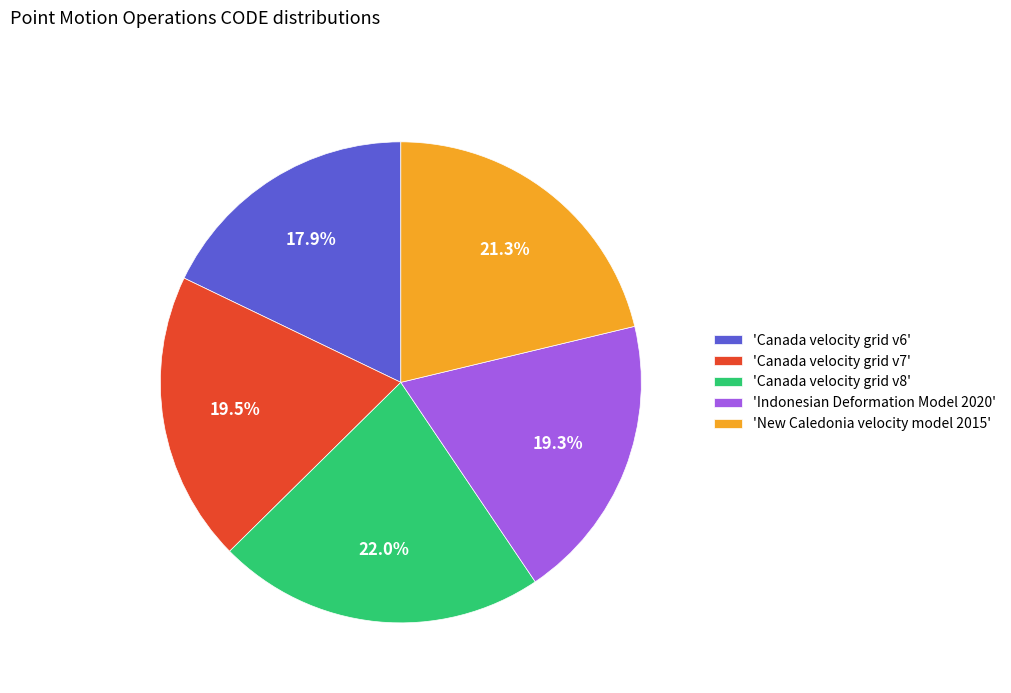

Does any single category account for the majority?

No